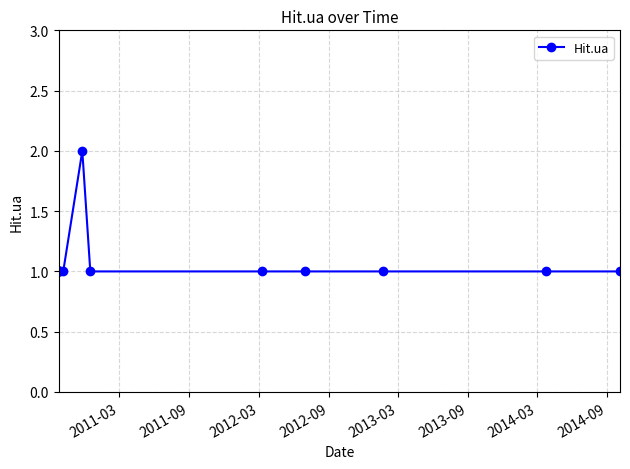

What is the value of the 3rd point from the left?

1